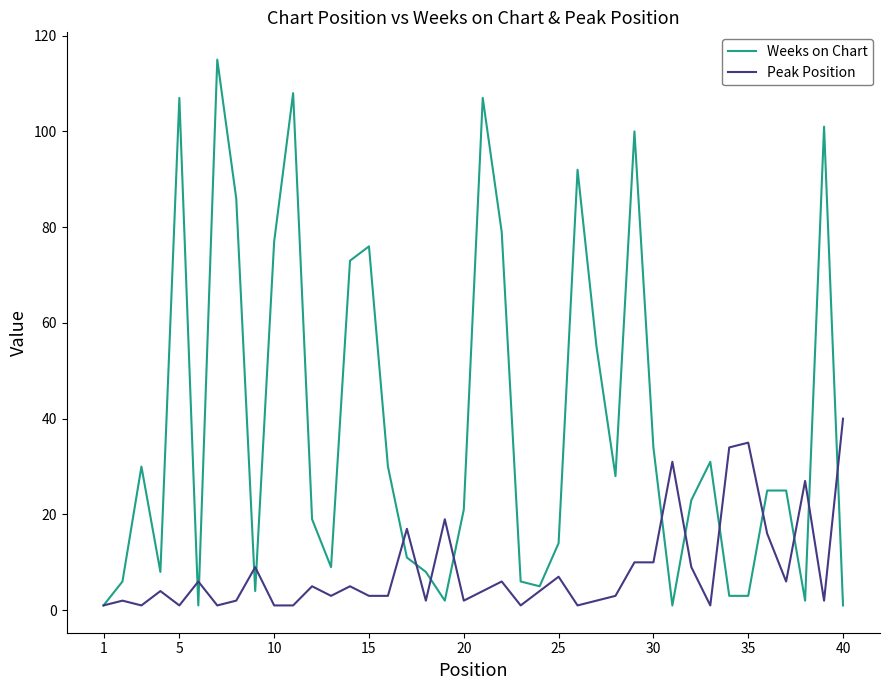

Which series has the largest total across all categories?

Weeks on Chart